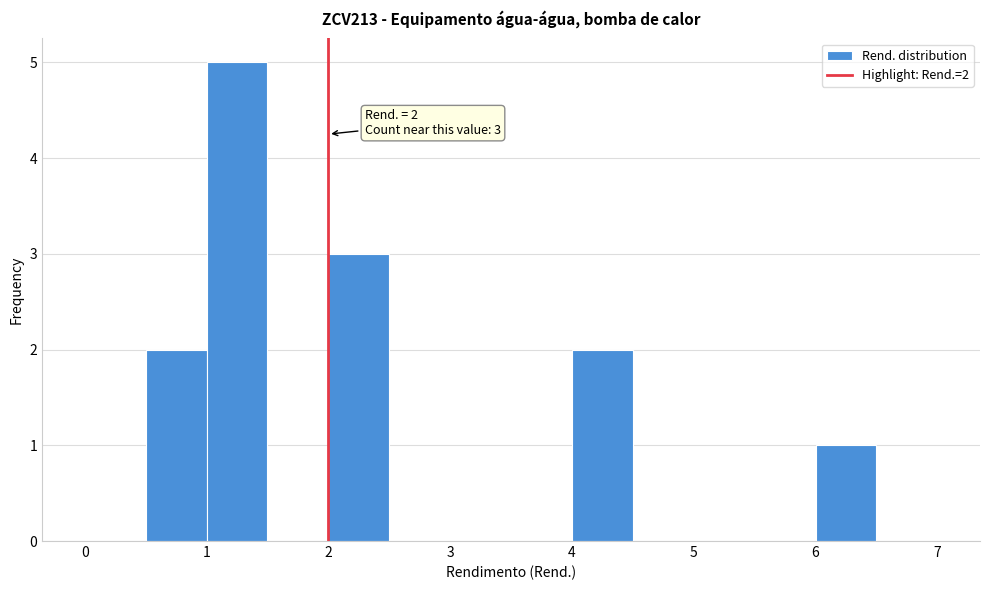

Over which range of the x-axis is the bar tallest?

1.0 to 1.5